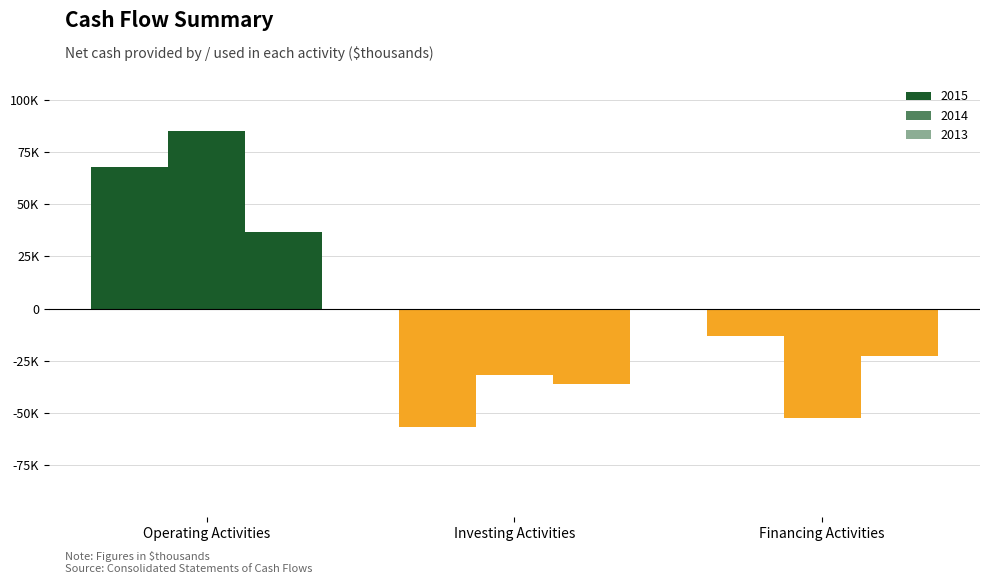

Reading left to right, transcribe all the data shown in this chart.

2015: 68024	-56592	-13293
2014: 85084	-31662	-52485
2013: 36568	-36334	-22762